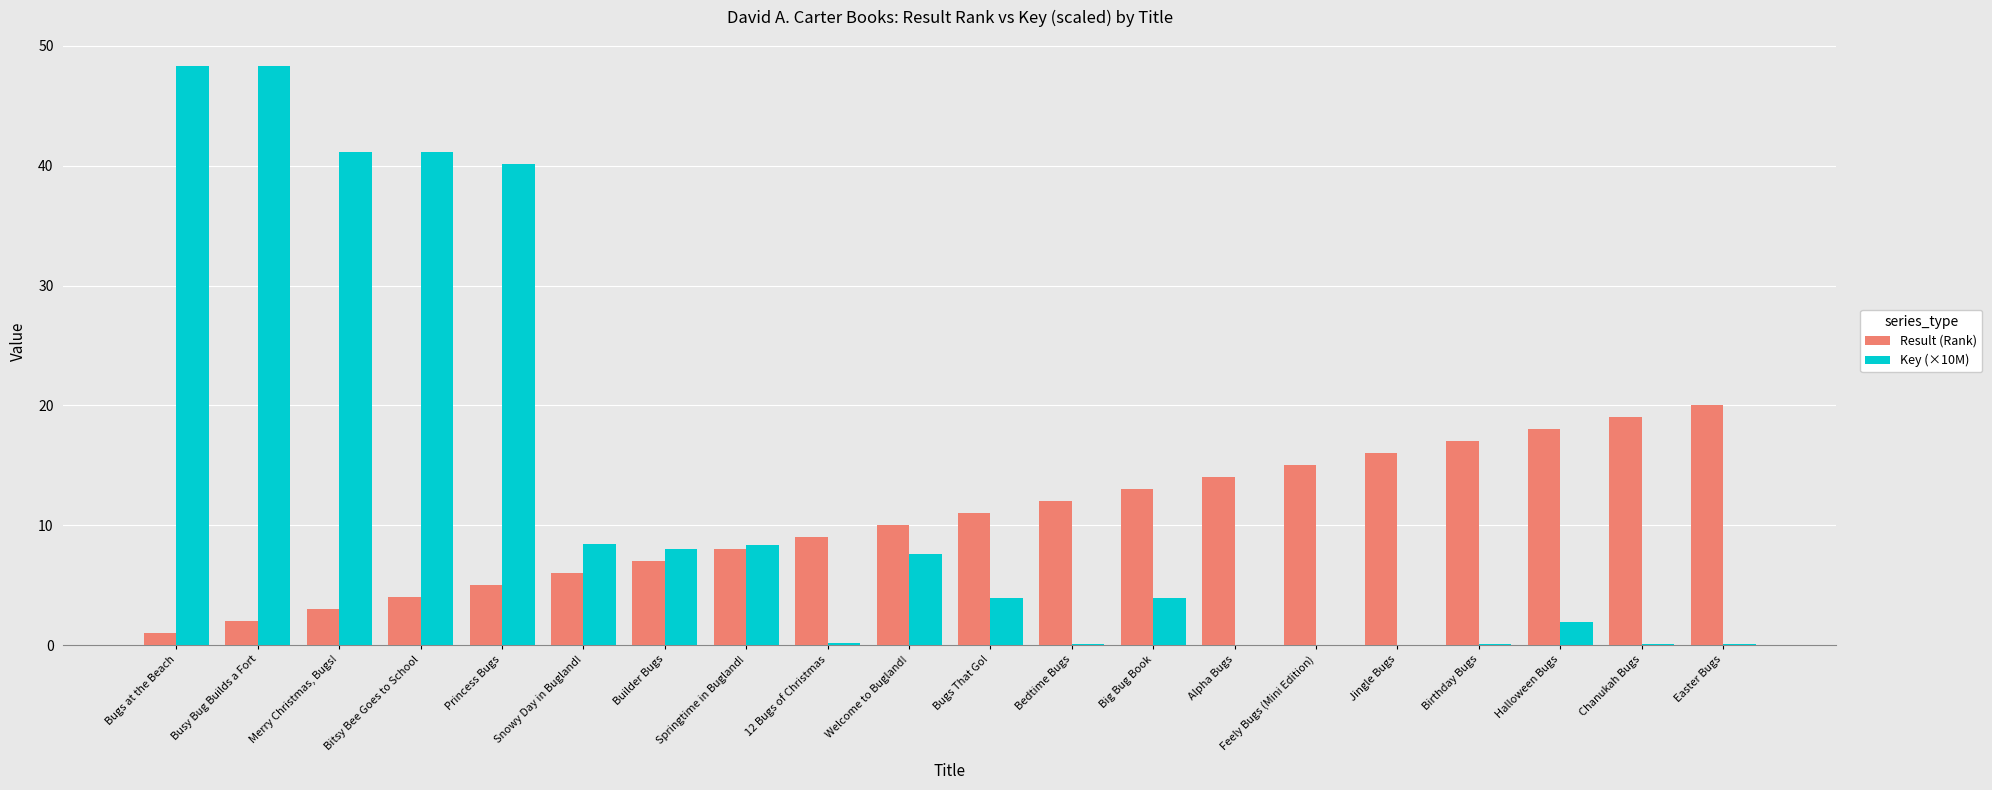

The value of Result (Rank) at Jingle Bugs is 8.0. True or false?

False